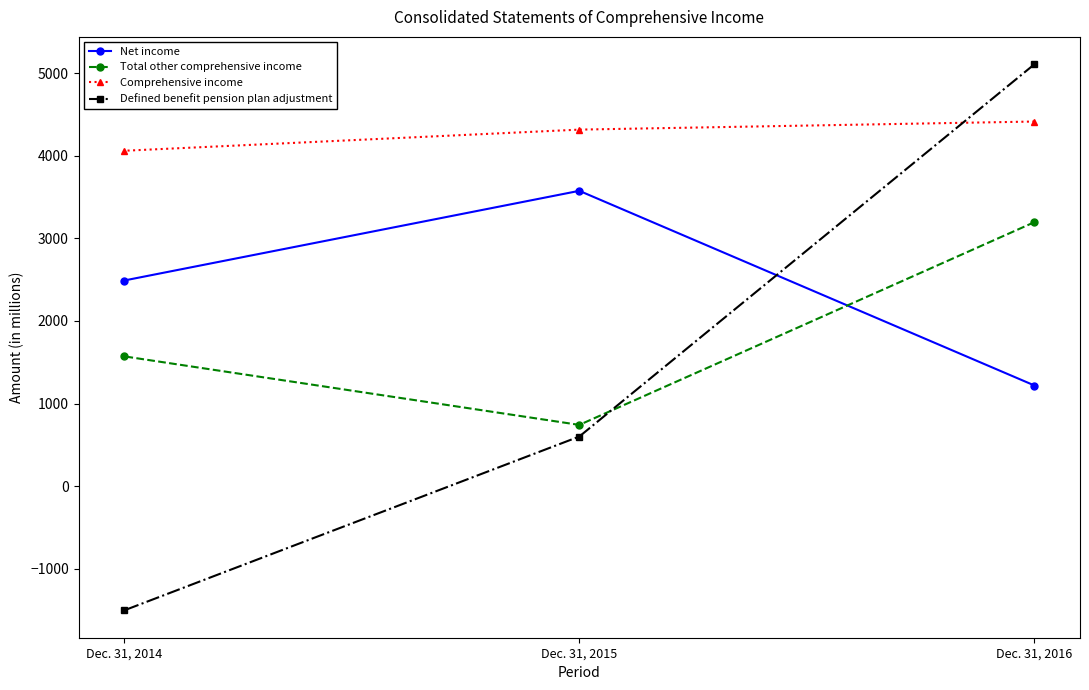

Where does the Total other comprehensive income series first go above 1571?

Dec. 31, 2016